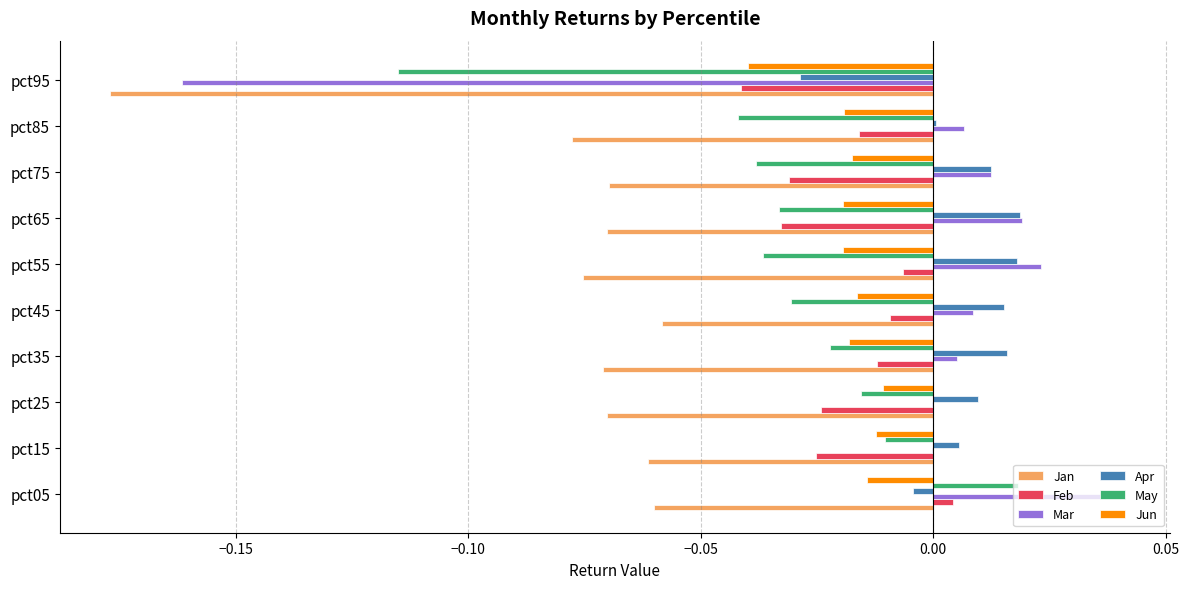

Which category has the highest value across all series?

pct05